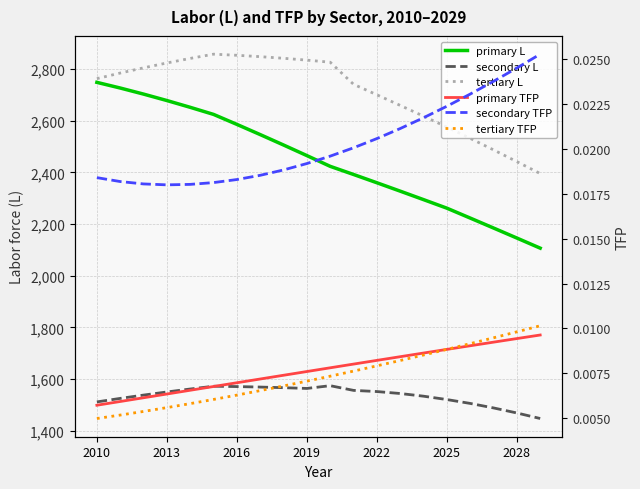

Reading right to left, what are all the values shown in this chart?

primary L: 2107.1	2146.2	2185.0	2223.5	2261.8	2294.9	2327.7	2360.2	2392.2	2423.8	2465.3	2506.3	2546.6	2586.2	2624.8	2652.2	2678.5	2703.4	2726.9	2748.8
secondary L: 1447.6	1469.1	1488.6	1506.0	1521.0	1534.0	1544.4	1552.0	1556.5	1574.7	1564.0	1566.9	1569.3	1571.3	1572.6	1561.8	1550.4	1538.3	1525.5	1511.9
tertiary L: 2395.8	2442.0	2487.5	2532.1	2575.8	2617.9	2659.6	2700.7	2741.3	2826.8	2834.8	2842.0	2848.3	2853.6	2857.9	2841.5	2823.9	2805.0	2784.9	2763.3
primary TFP: 0.0	0.0	0.0	0.0	0.0	0.0	0.0	0.0	0.0	0.0	0.0	0.0	0.0	0.0	0.0	0.0	0.0	0.0	0.0	0.0
secondary TFP: 0.0	0.0	0.0	0.0	0.0	0.0	0.0	0.0	0.0	0.0	0.0	0.0	0.0	0.0	0.0	0.0	0.0	0.0	0.0	0.0
tertiary TFP: 0.0	0.0	0.0	0.0	0.0	0.0	0.0	0.0	0.0	0.0	0.0	0.0	0.0	0.0	0.0	0.0	0.0	0.0	0.0	0.0